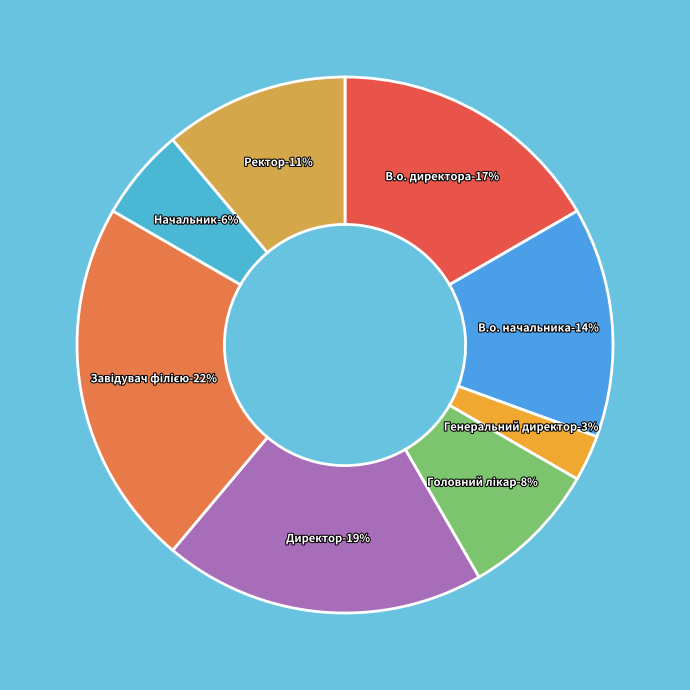

What percentage is the В.о. начальника slice, to the nearest percent?

14%